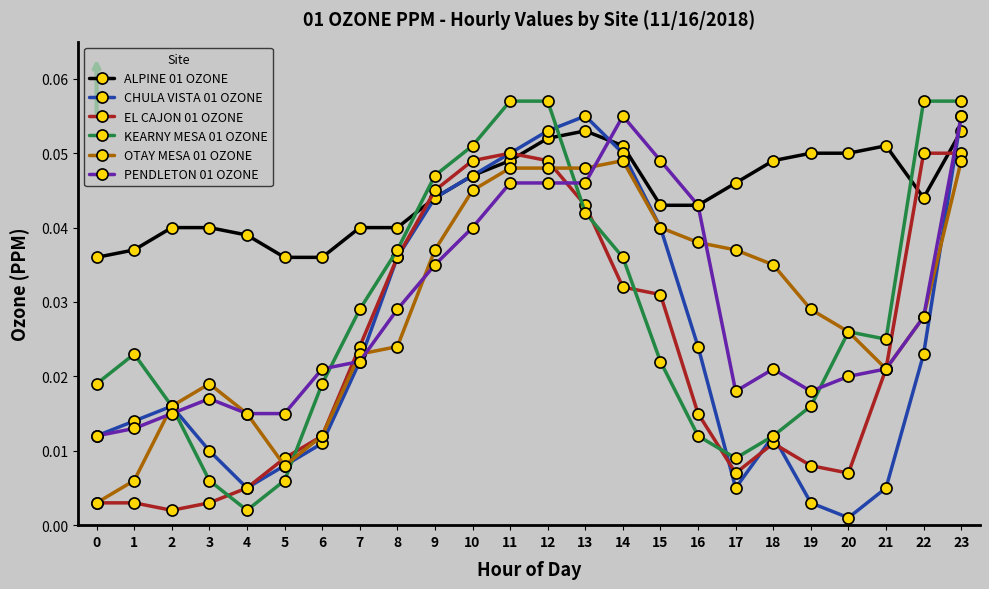

Which series changed the most between 10 and 22?

CHULA VISTA 01 OZONE